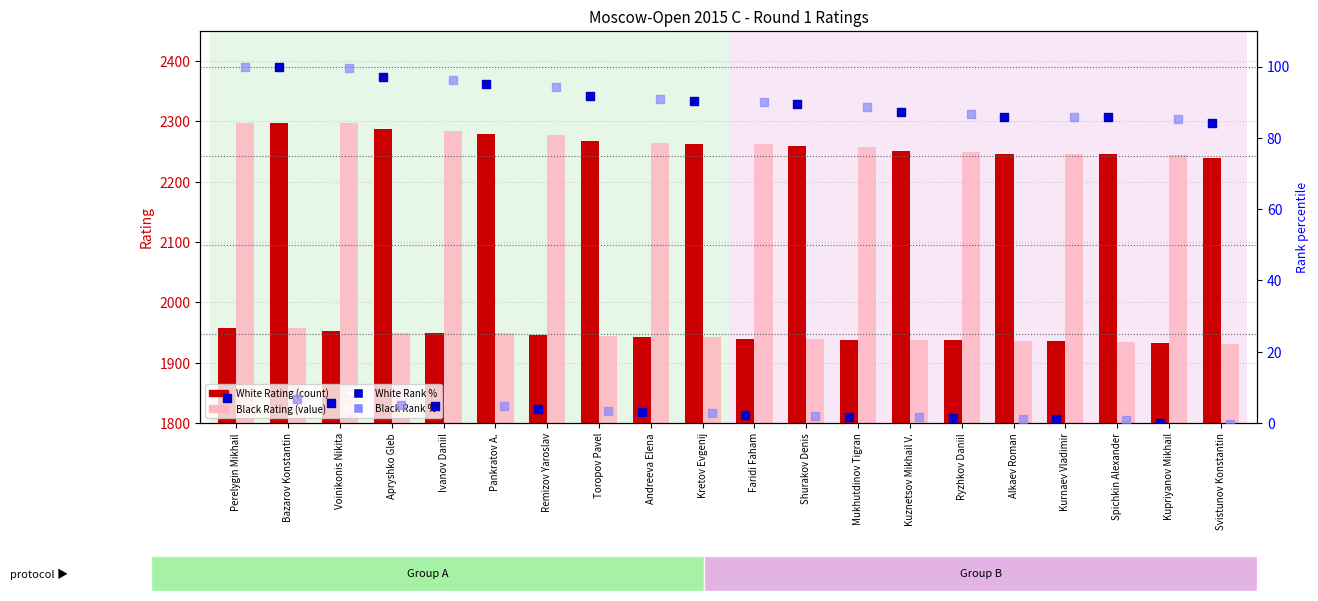

Which series has the largest Y range (max minus min)?

Black Rating